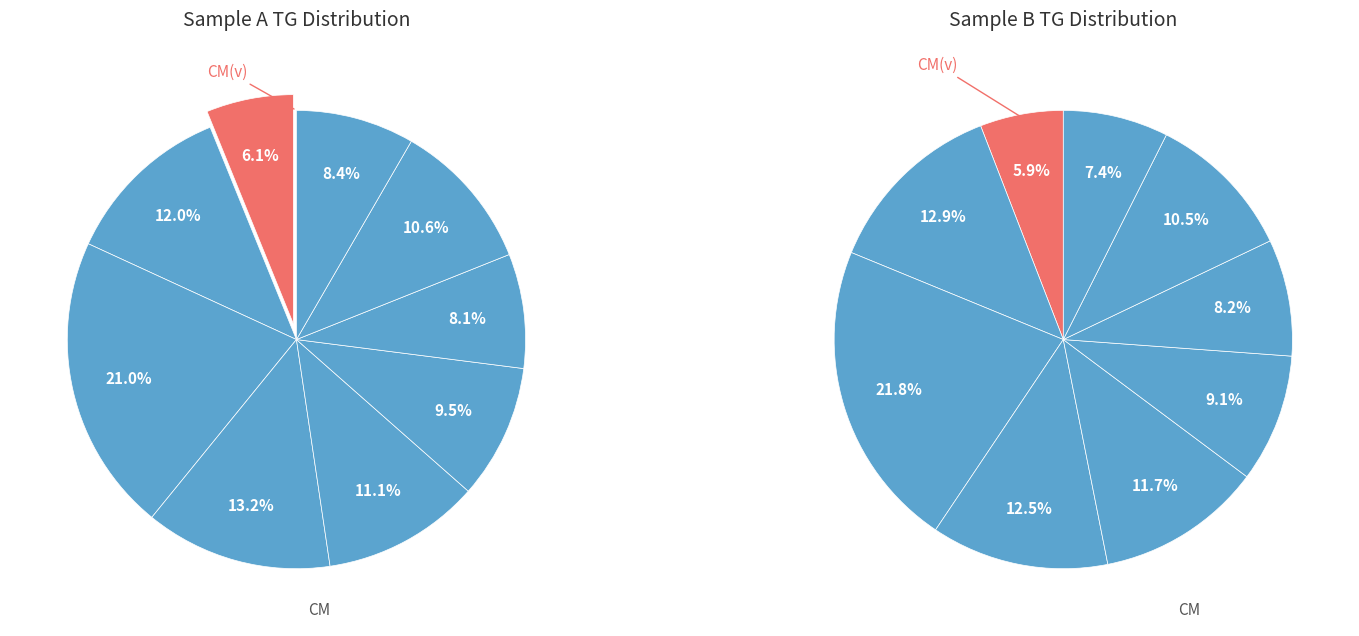

What is the change in value from CM(v) to LDL2?

+0.2